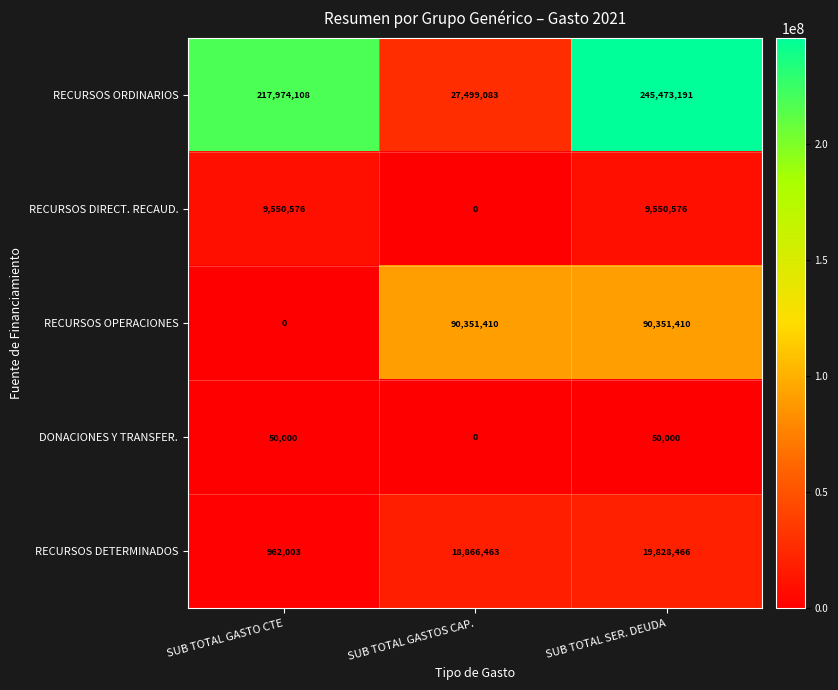

How many values in RECURSOS OPERACIONES are above zero?

2